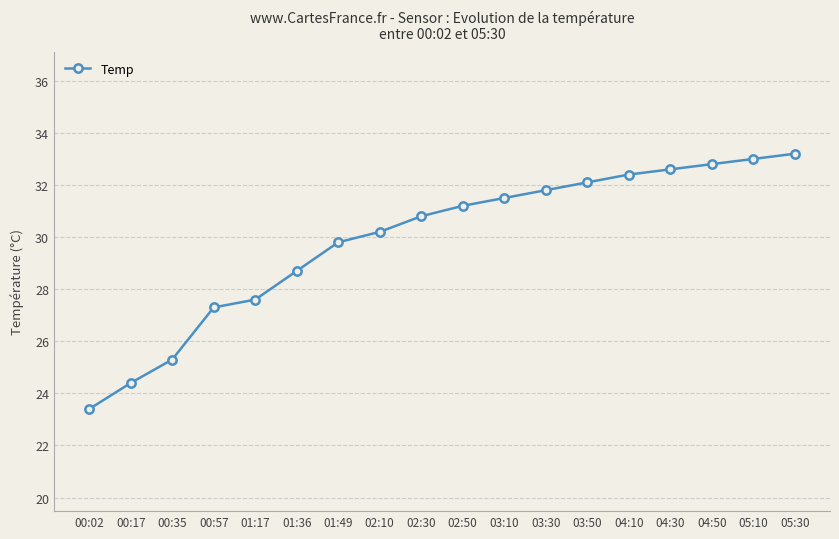

What is the difference between the maximum and minimum values?

9.8